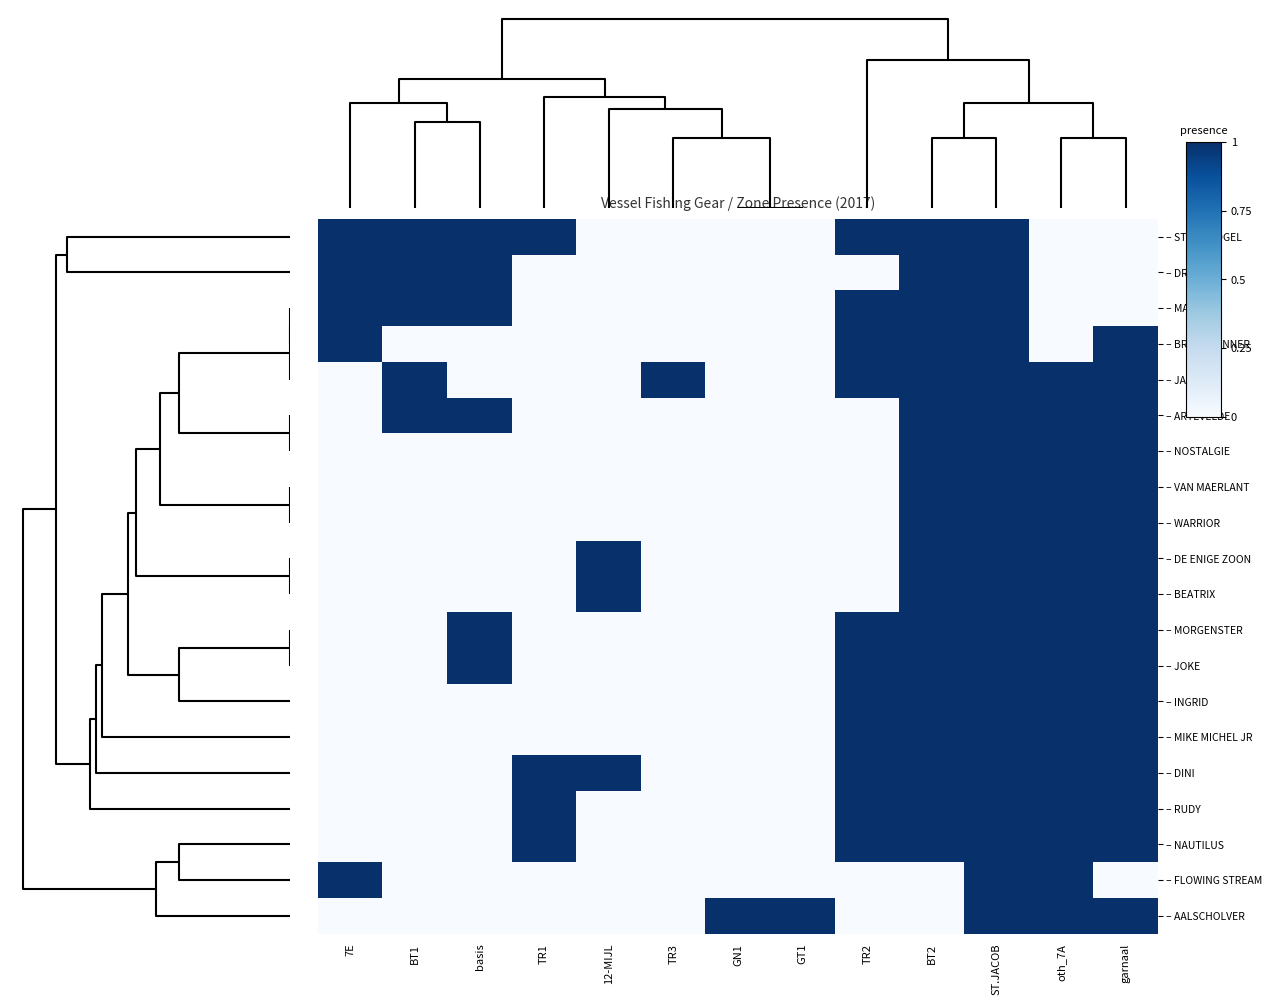

At which category is the sum across all series the highest?

ST.JACOB